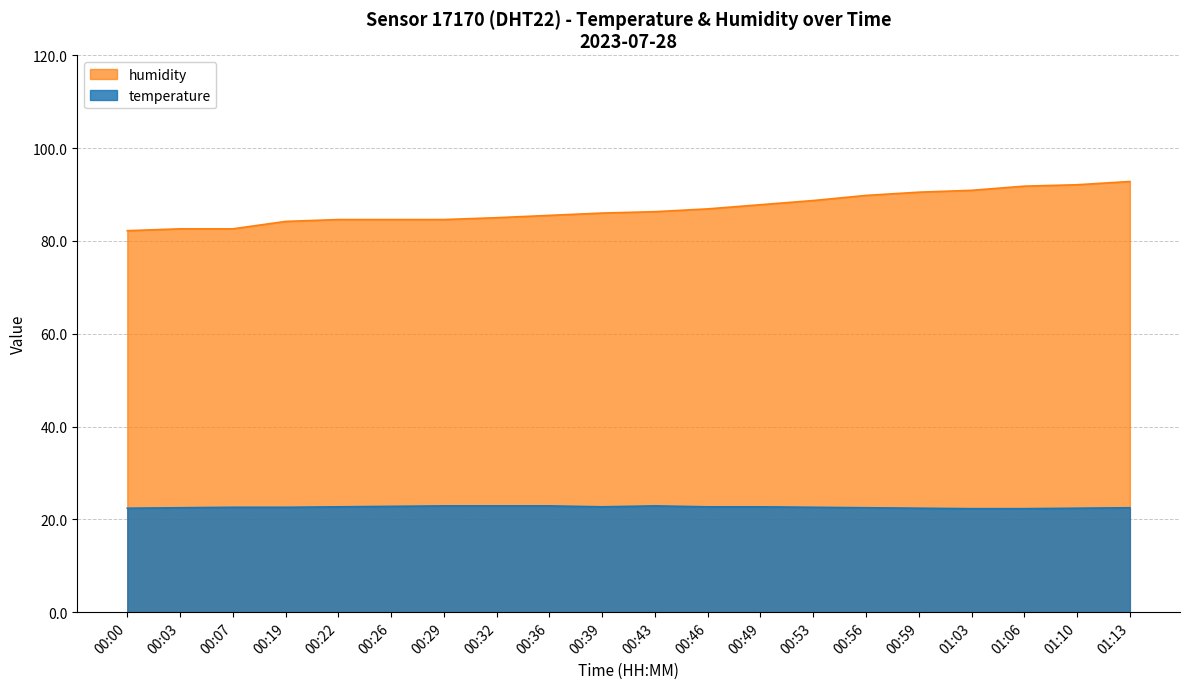

Which series has the largest total across all categories?

humidity